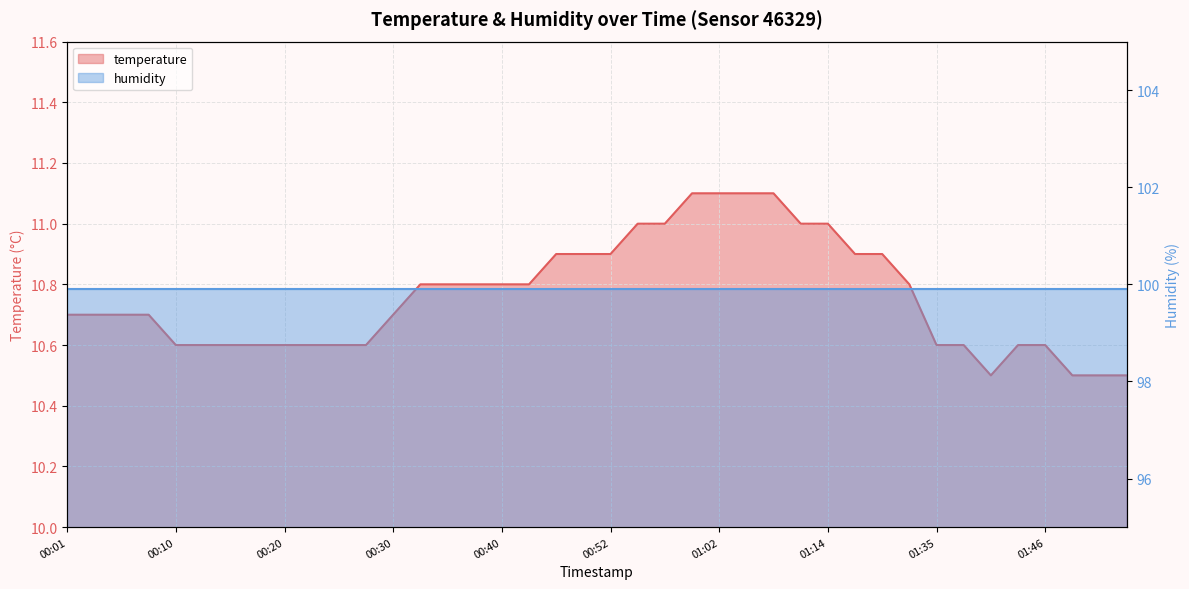

At which label is the value closest to 10?

01:41